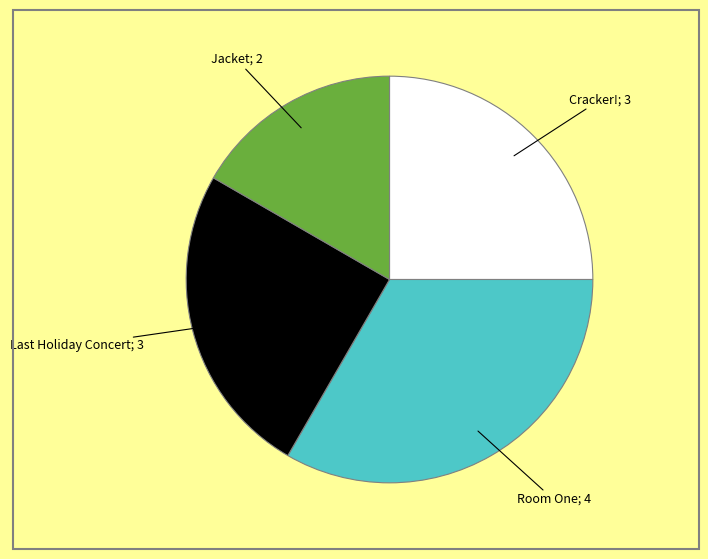

Is there a majority slice in this chart?

No